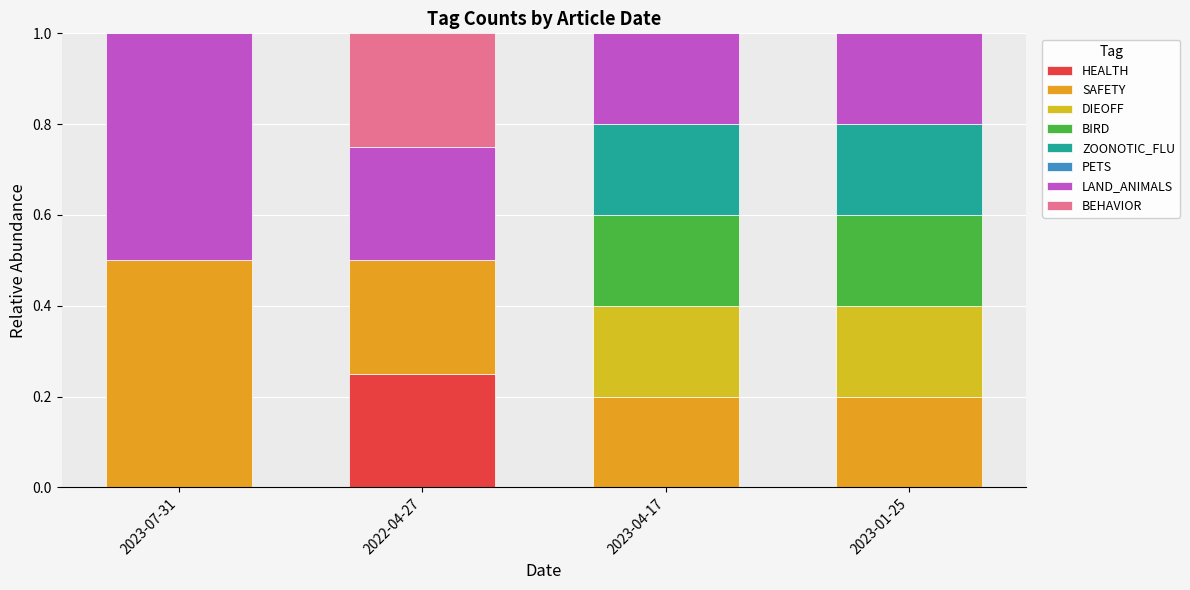

How many categories are shown in the chart?

4